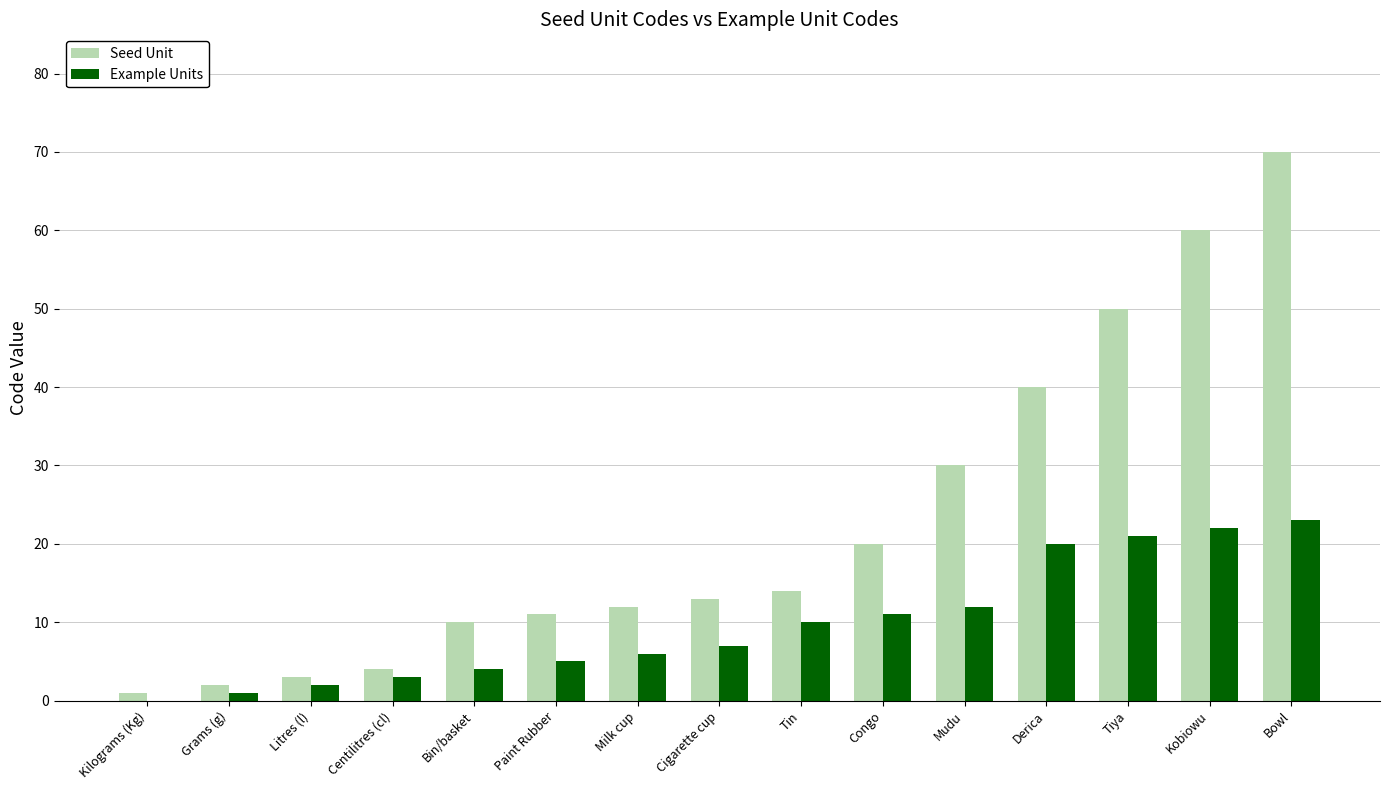

The value of Seed Unit at Congo is 20. True or false?

True